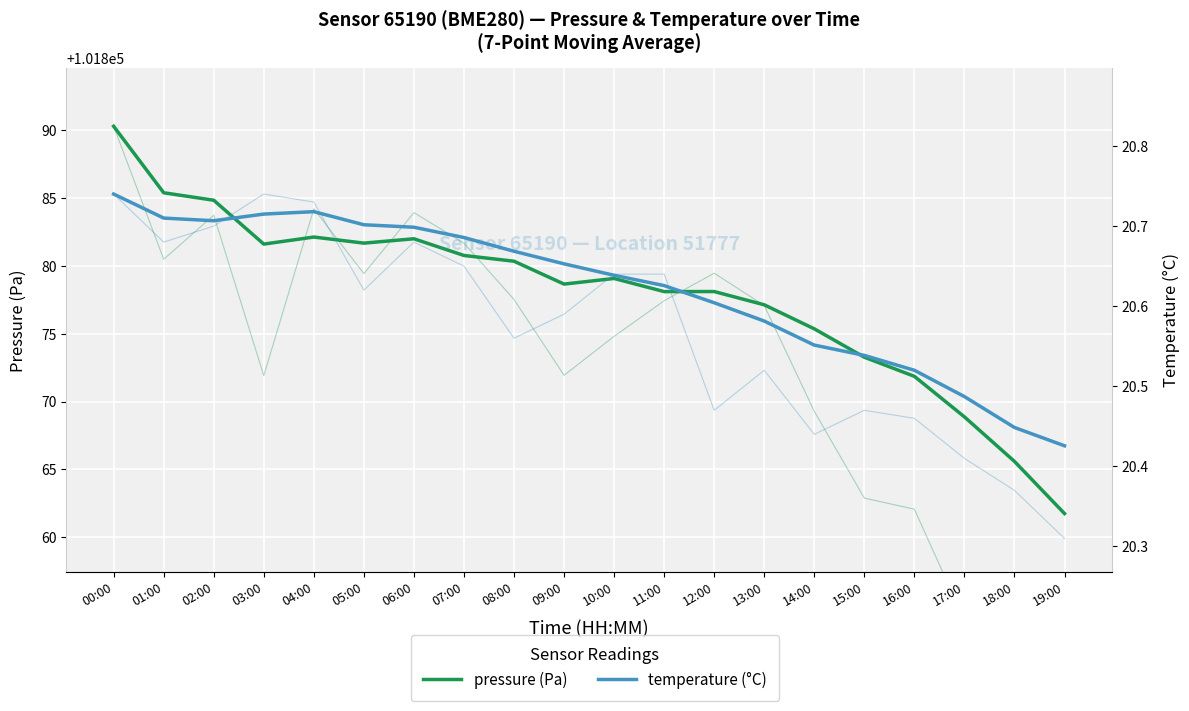

What is the sum of the pressure (Pa) values at 14:00 and 18:00?

203741.0